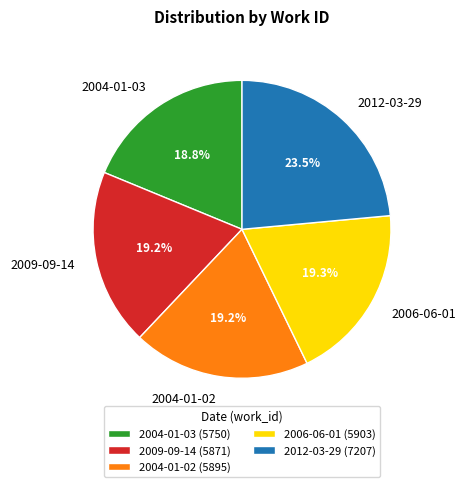

Do 2006-06-01 and 2009-09-14 together represent more than half of the pie?

No